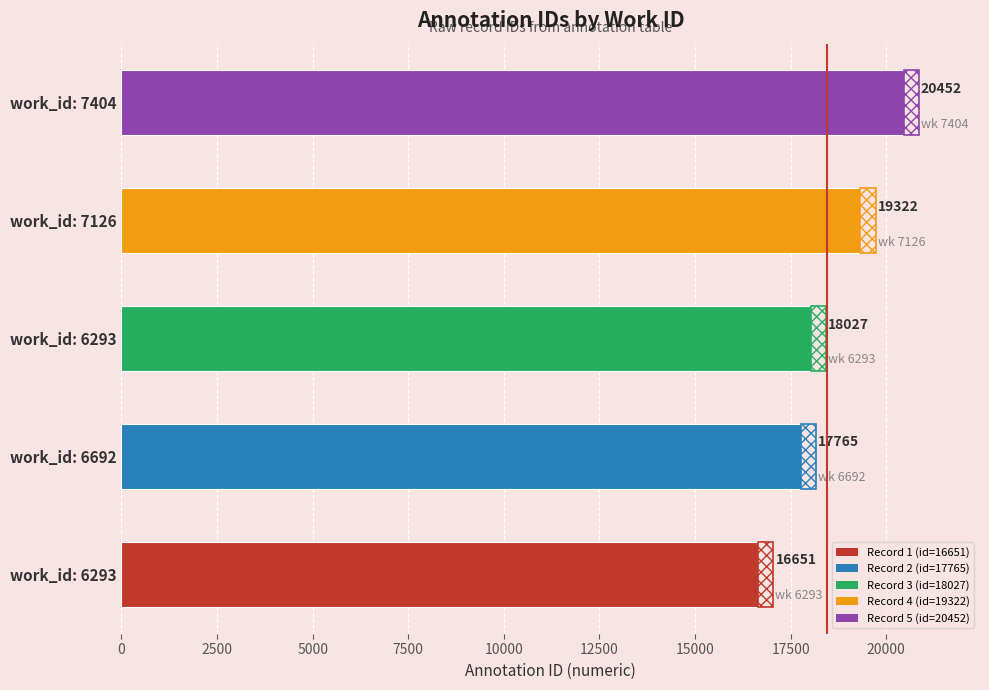

What is the smallest value displayed?

16651